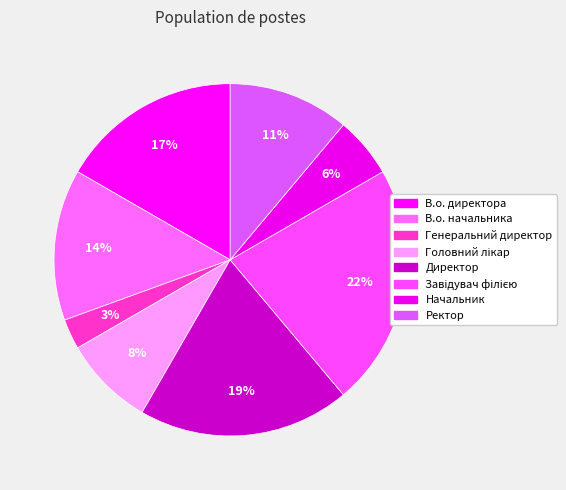

Is it true that В.о. начальника is 14% of the pie?

True